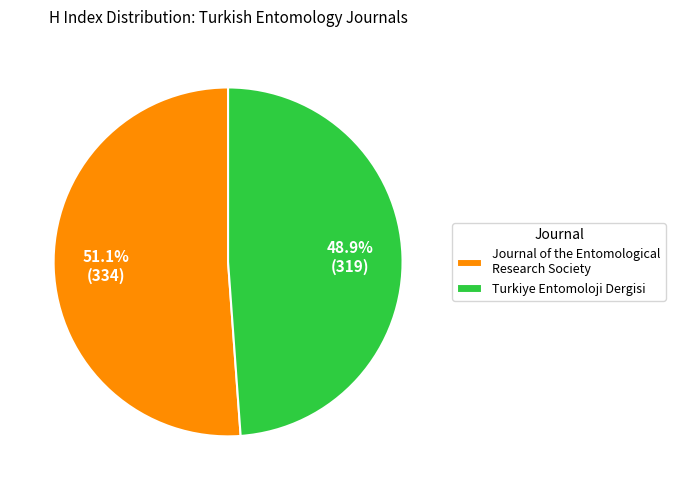

Which has a higher value, Turkiye Entomoloji Dergisi or Journal of the Entomological Research Society?

Journal of the Entomological Research Society